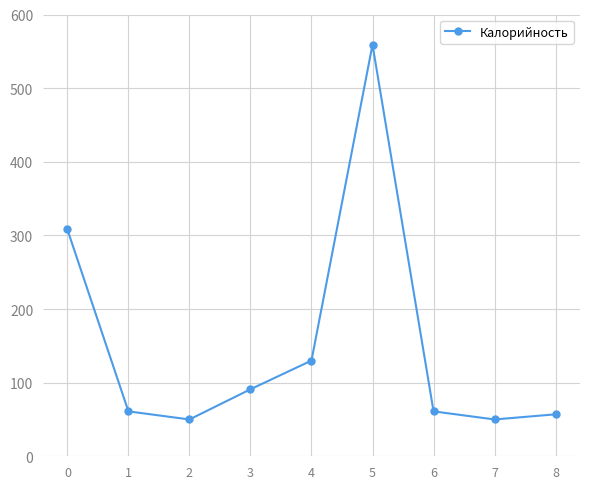

Approximately how many times larger is the value at 0 compared to 5?

0.6